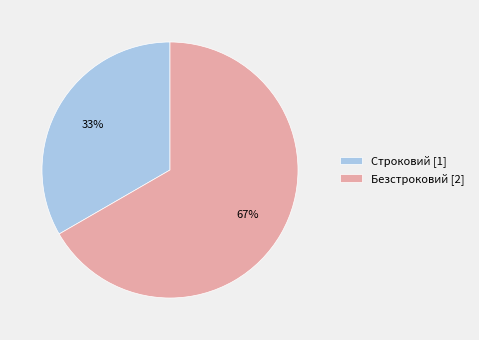

The Строковий slice represents 47% of the pie. True or false?

False